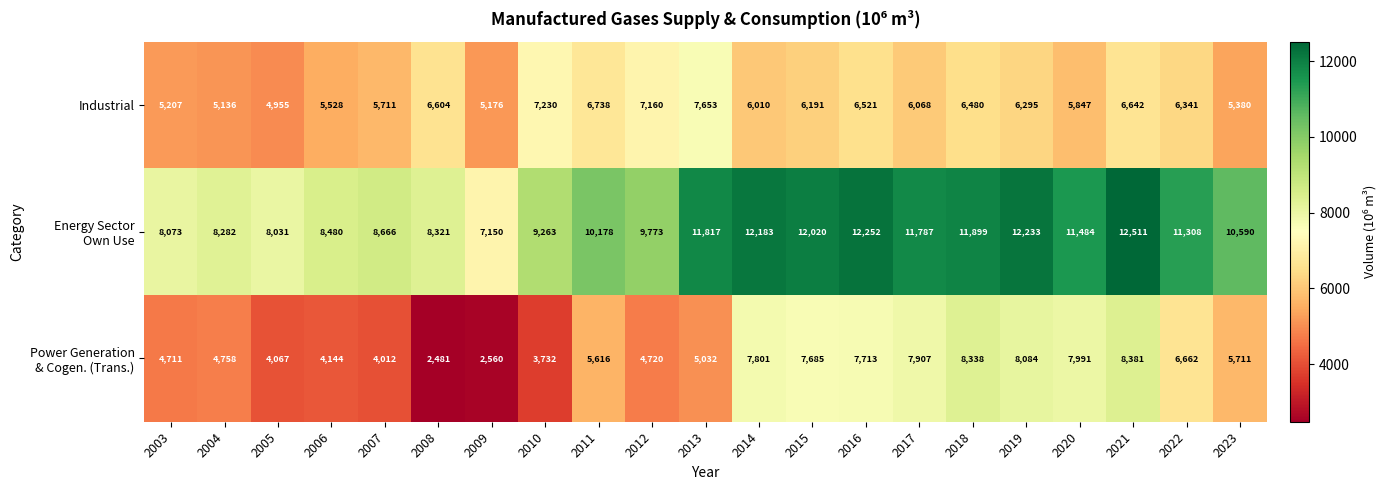

Which series changed the most between 2007 and 2010?

Industrial